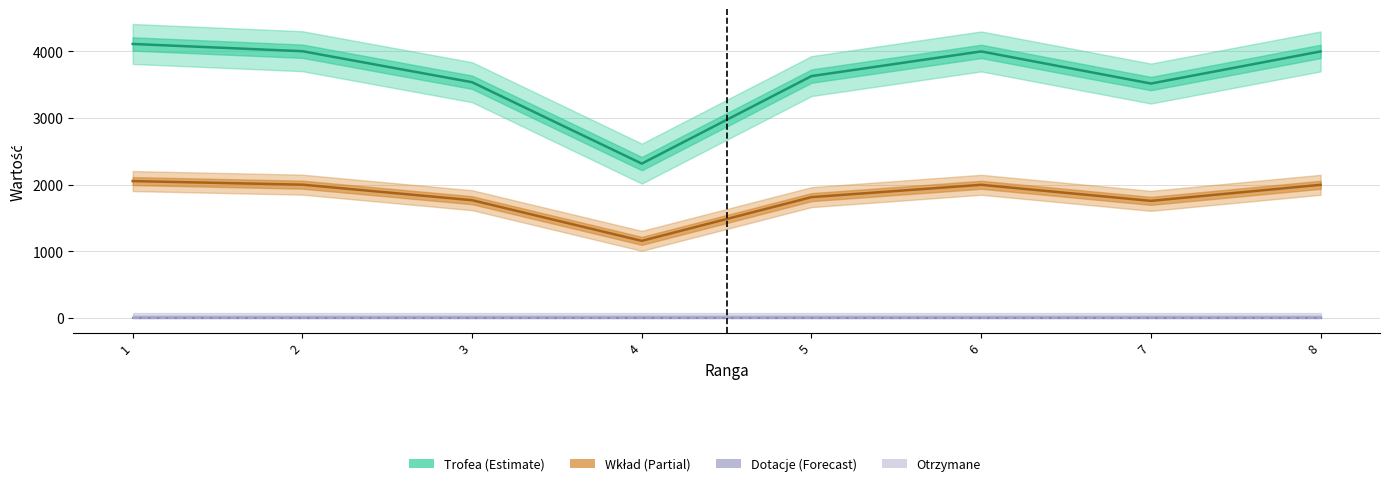

What are all the series names shown in the legend?

Trofea, Wkład, Dotacje, Otrzymane